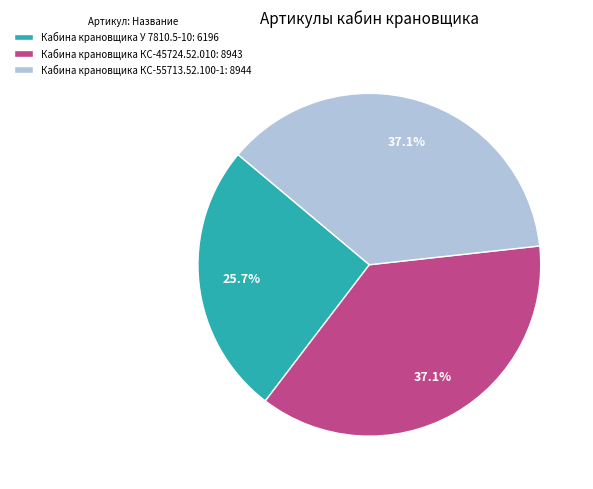

Approximately how many times larger is the value at Кабина крановщика КС-45724.52.010: 8943 compared to Кабина крановщика У 7810.5-10: 6196?

1.4